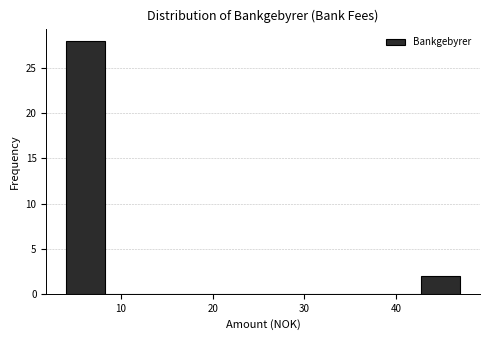

How tall is the bar that spans 42.7 to 47.0 on the x-axis? Neither the bar edges nor the heights are printed on the chart, so give them approximately, as read against the axes.

2